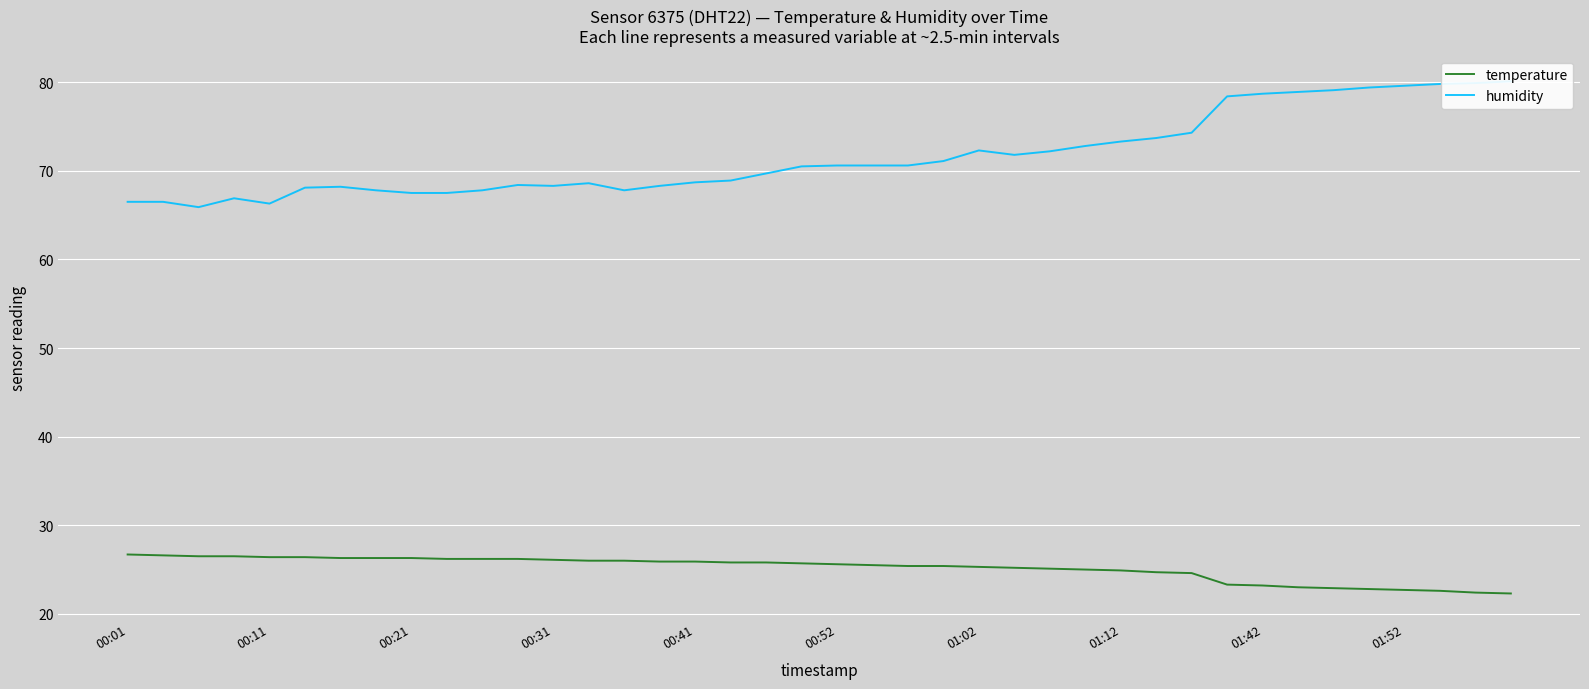

True or false: temperature has more than 1 points higher than both neighbors.

False